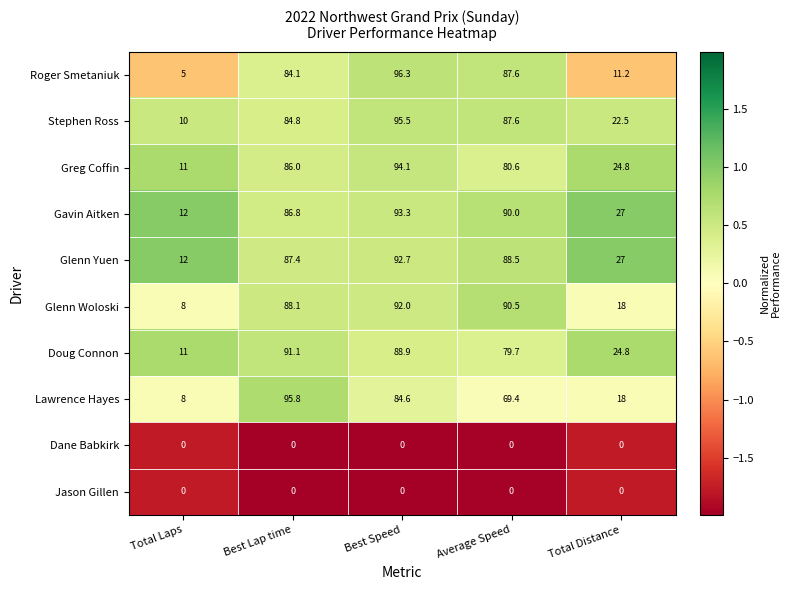

What is the difference between the second highest and second lowest values in the Greg Coffin series?

61.2